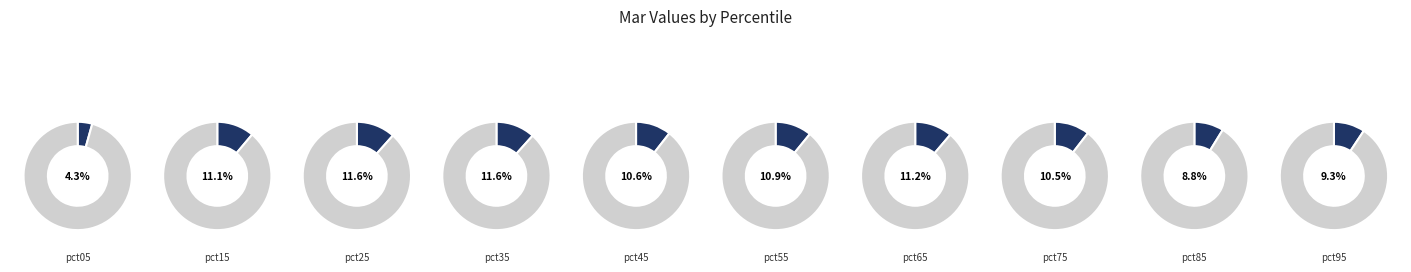

Which category has the smallest portion of the pie?

pct05